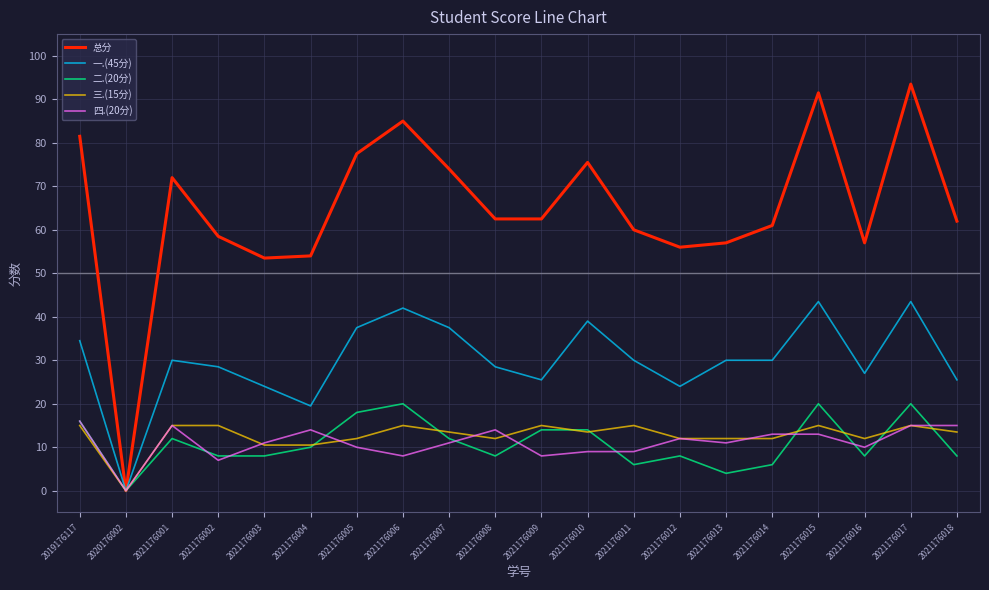

What is the sum of the 三.(15分) values at 2021176005 and 2021176015?

27.0